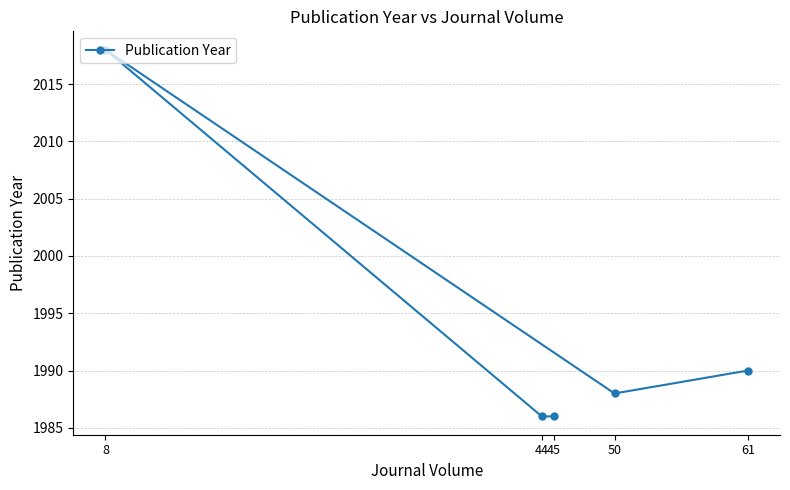

Reading left to right, transcribe all the data shown in this chart.

8=2018	44=1986	45=1986	50=1988	61=1990